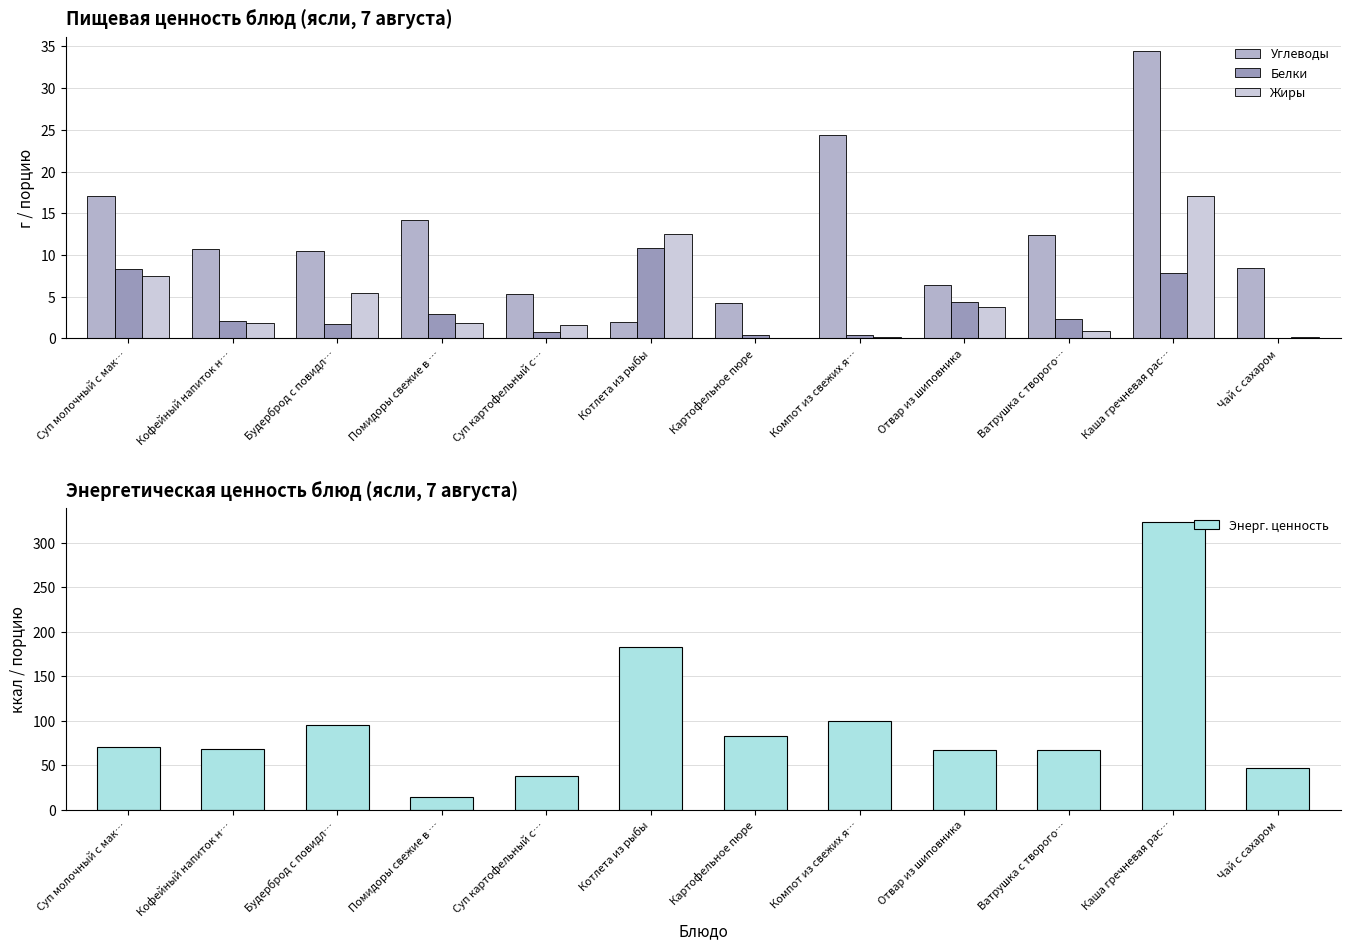

What is the difference between the Энерг. ценность values at Суп картофельный с… and Суп молочный с мак…?

32.2